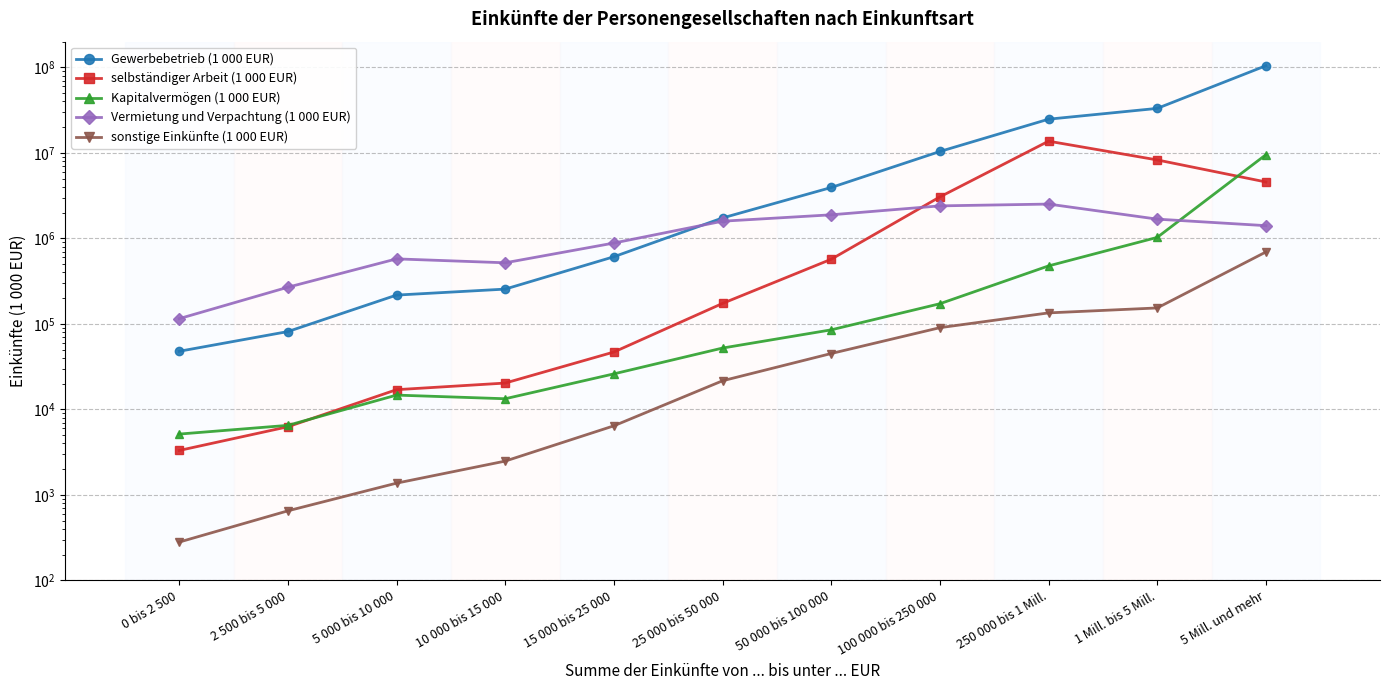

What are all the series names shown in the legend?

Gewerbebetrieb (1 000 EUR), selbständiger Arbeit (1 000 EUR), Kapitalvermögen (1 000 EUR), Vermietung und Verpachtung (1 000 EUR), sonstige Einkünfte (1 000 EUR)